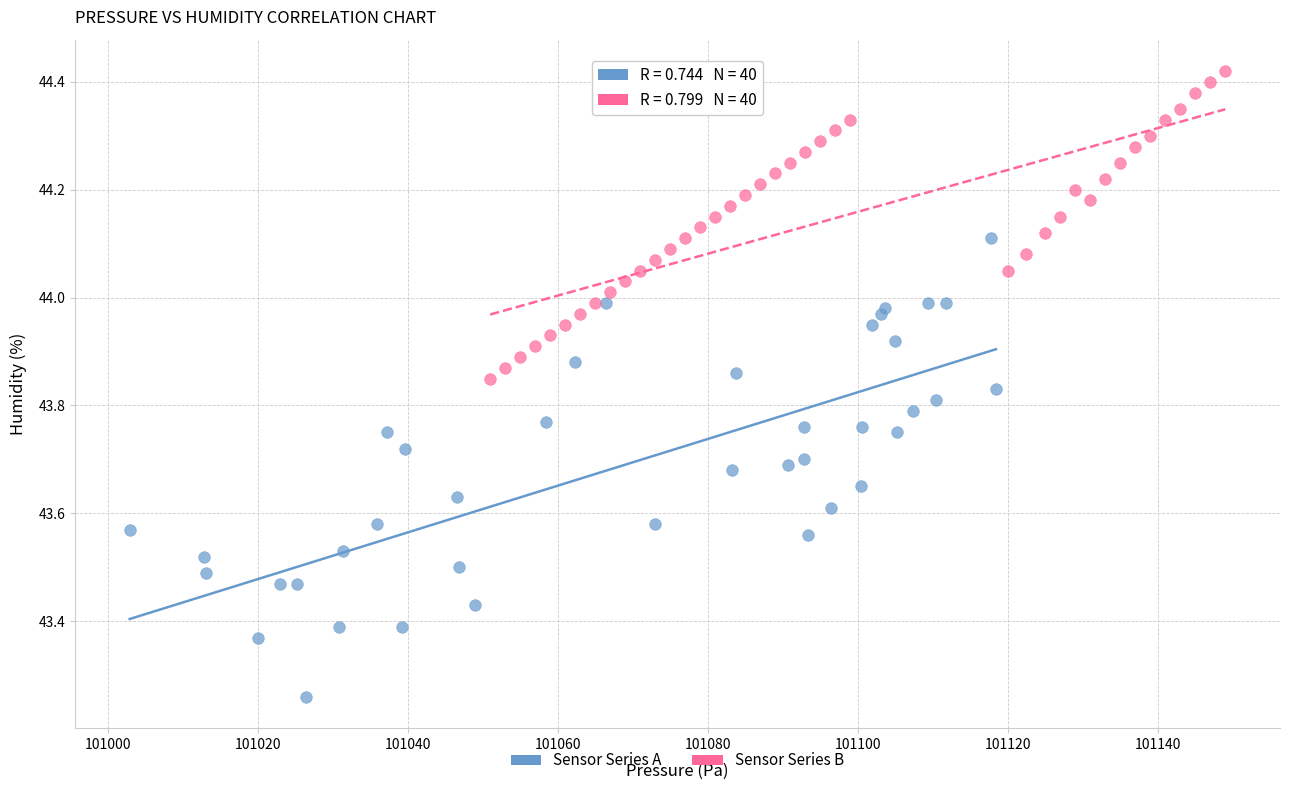

Which series reaches the maximum Y coordinate?

Sensor Series B